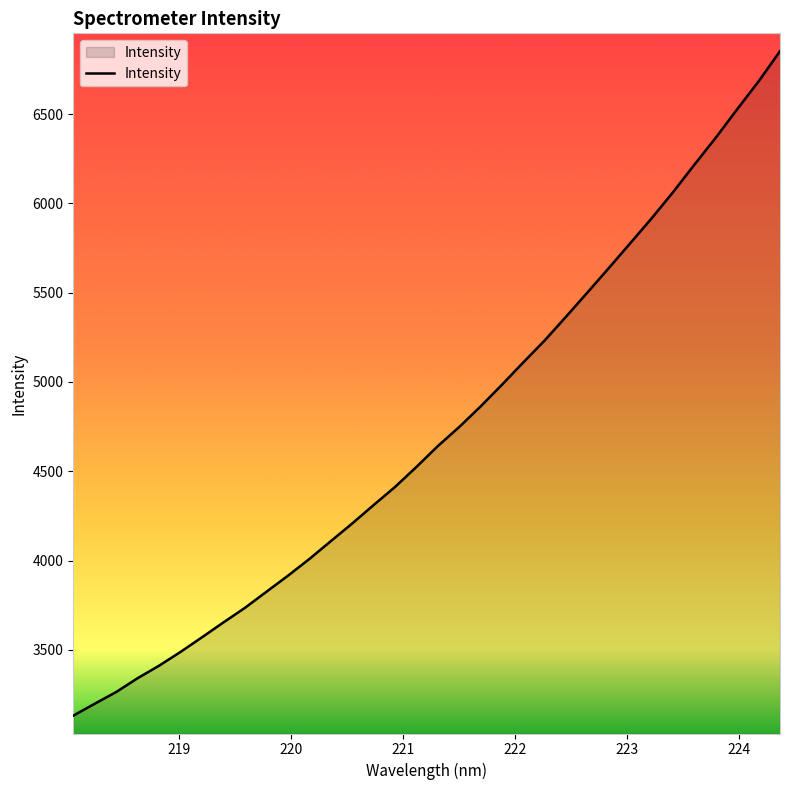

What is the difference between the maximum and minimum values?

3720.2